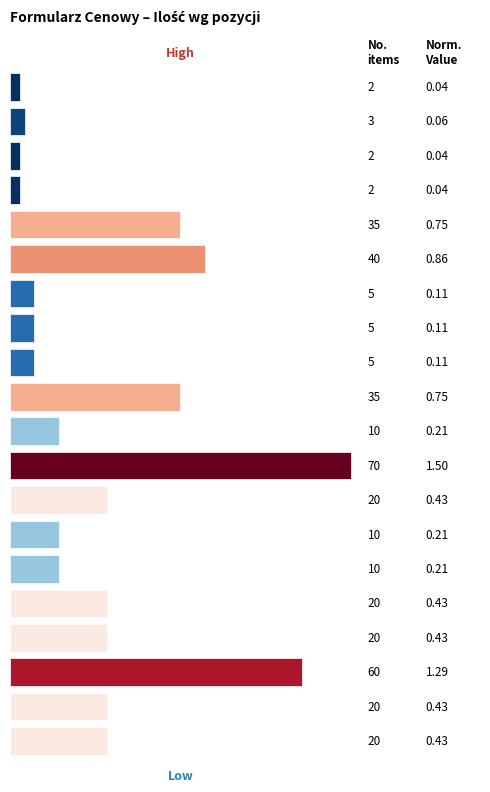

What is the minimum value shown in the chart?

2